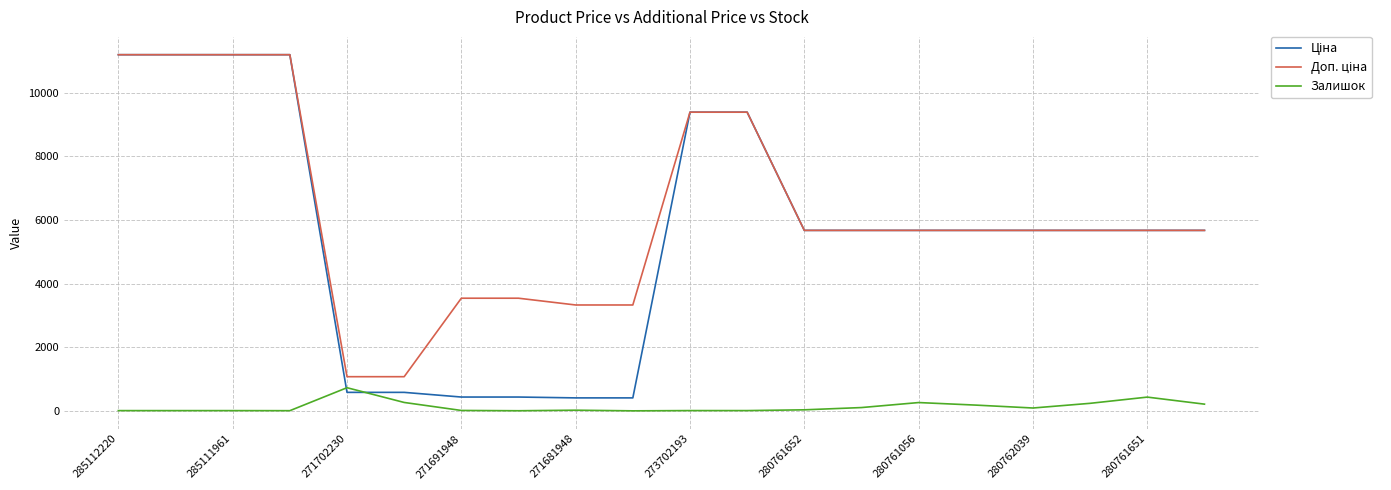

What is the maximum value for Залишок?

736.0